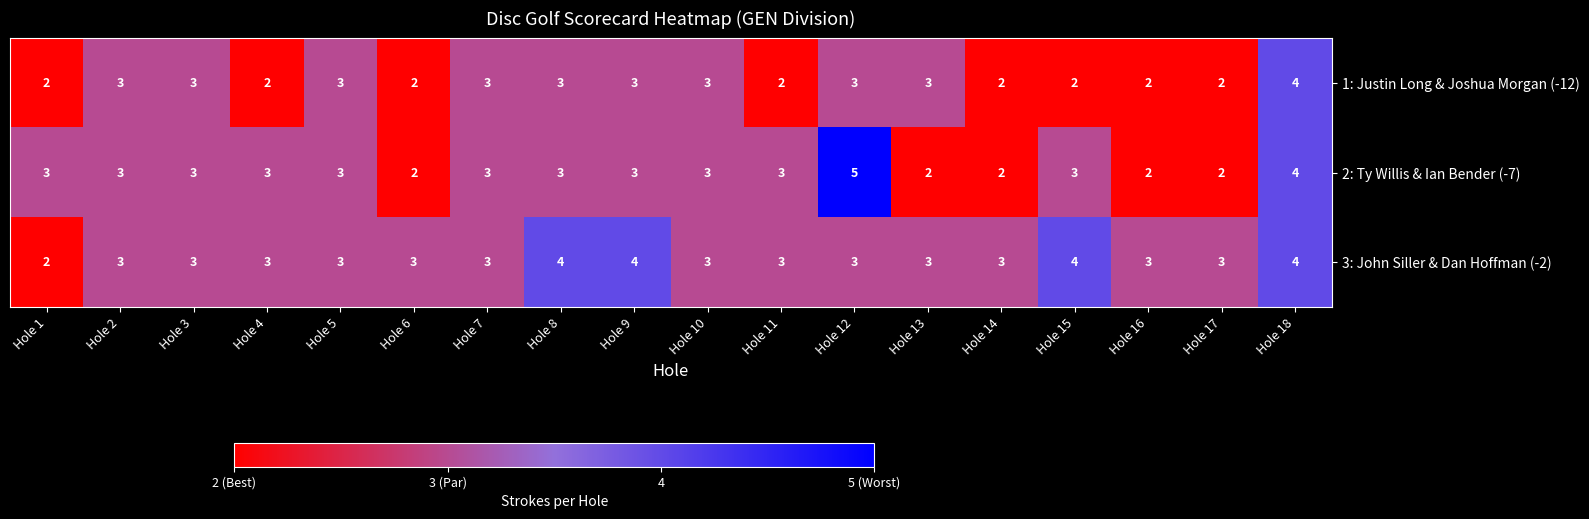

Which series has the widest spread of values?

2: Ty Willis & Ian Bender (-7)